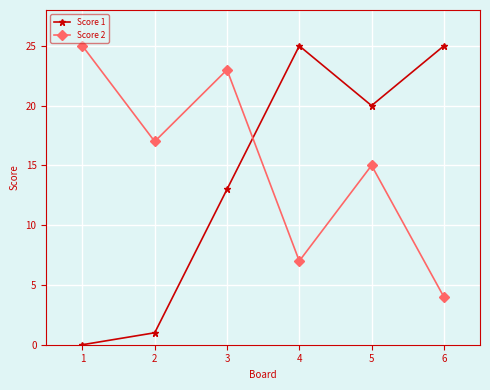

Which series changed the most between 4 and 5?

Score 2